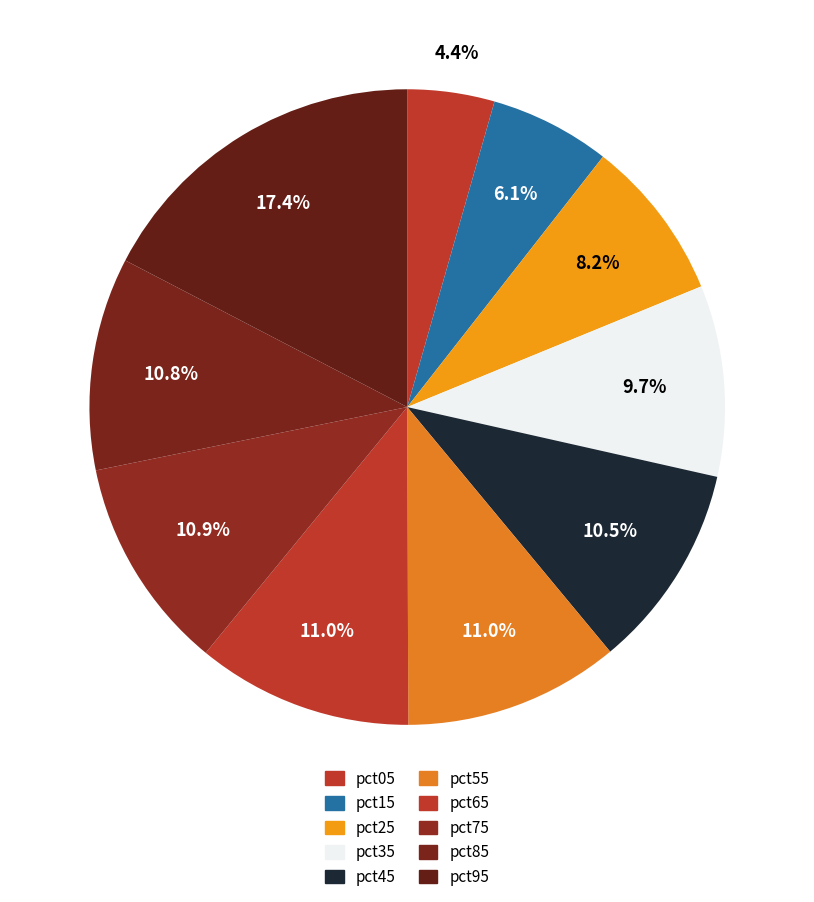

Is it true that pct35 is 1% of the pie?

False